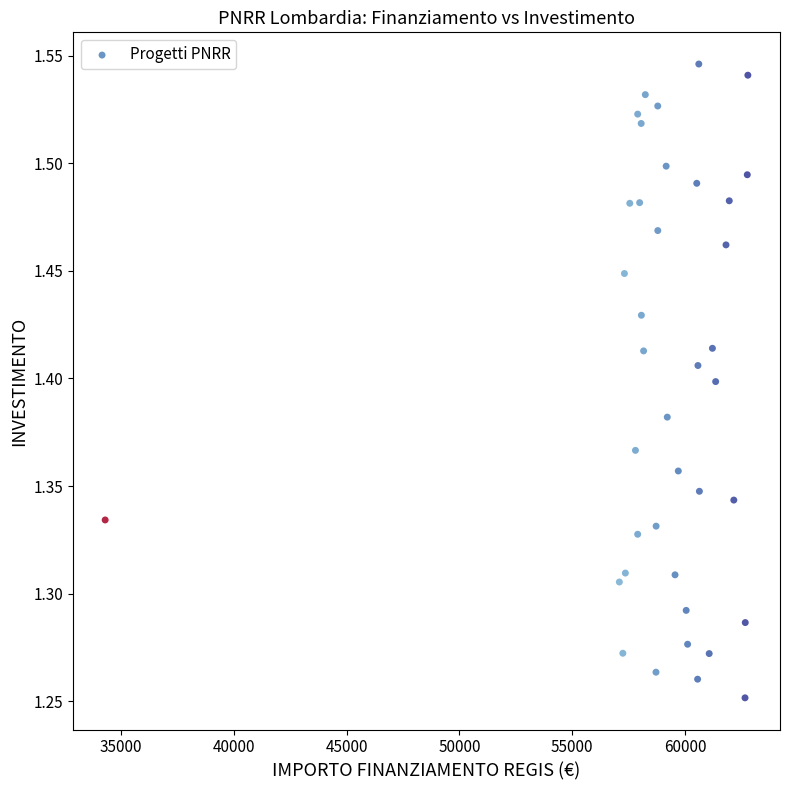

What is the range of X values (max minus min)?

28485.4